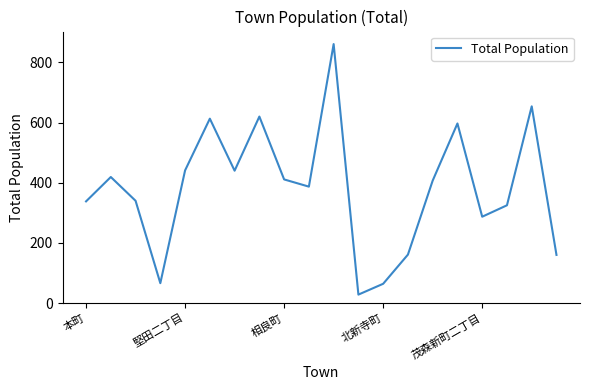

What is the greatest value displayed?

861